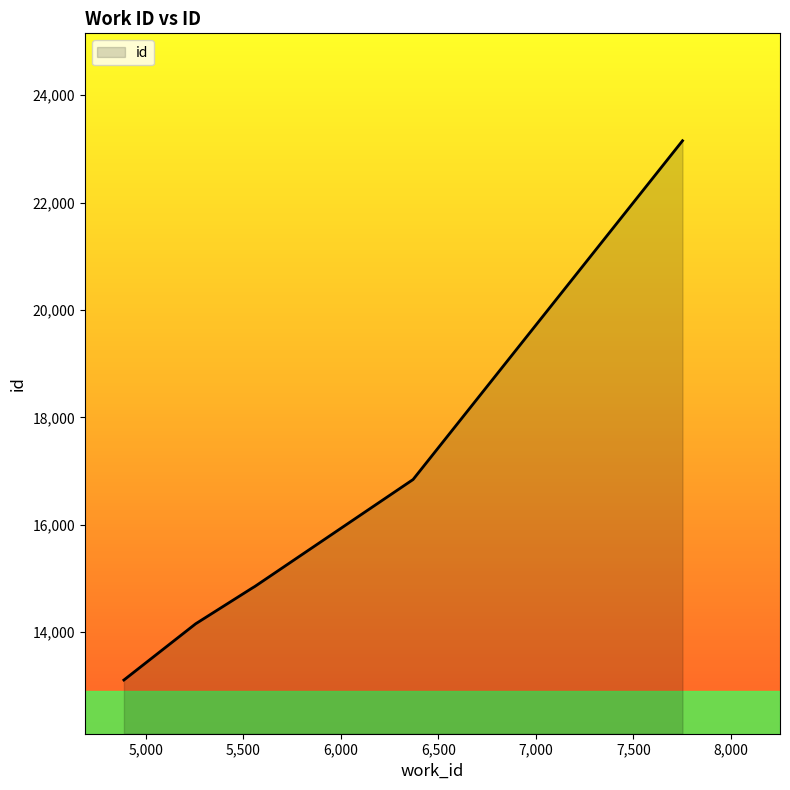

What is the minimum value shown in the chart?

13109